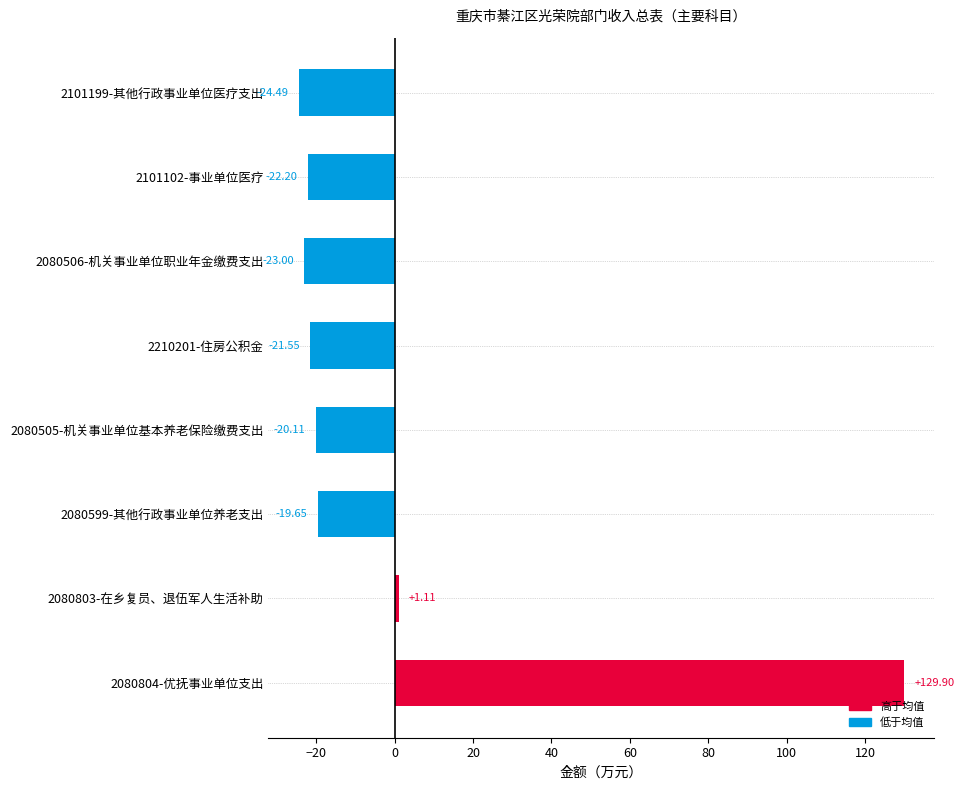

What is the difference between the second highest and minimum values?

25.6